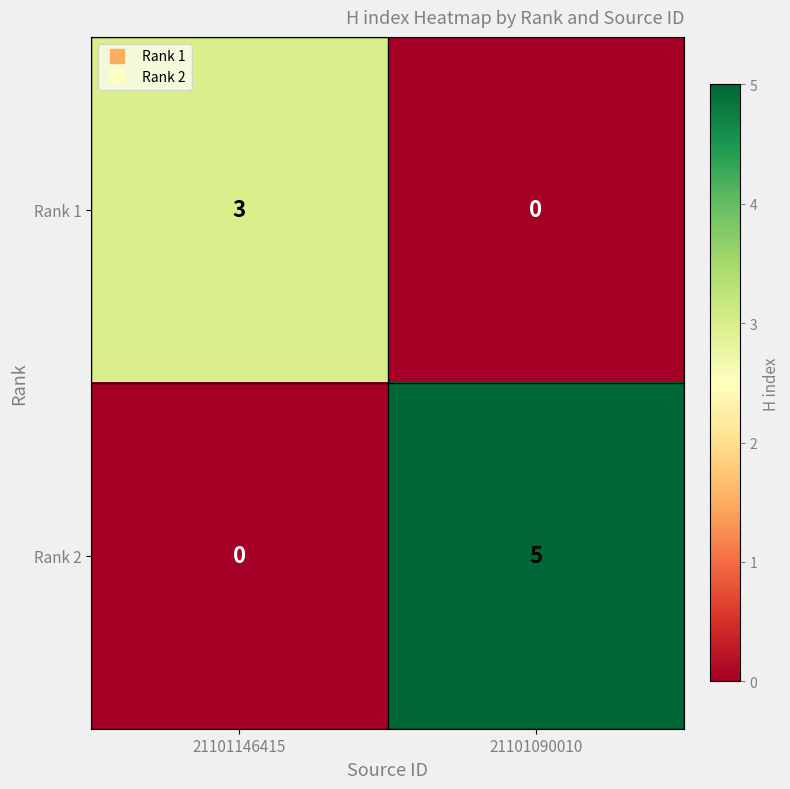

What is the difference between the maximum and minimum values in the Rank 2 series?

5